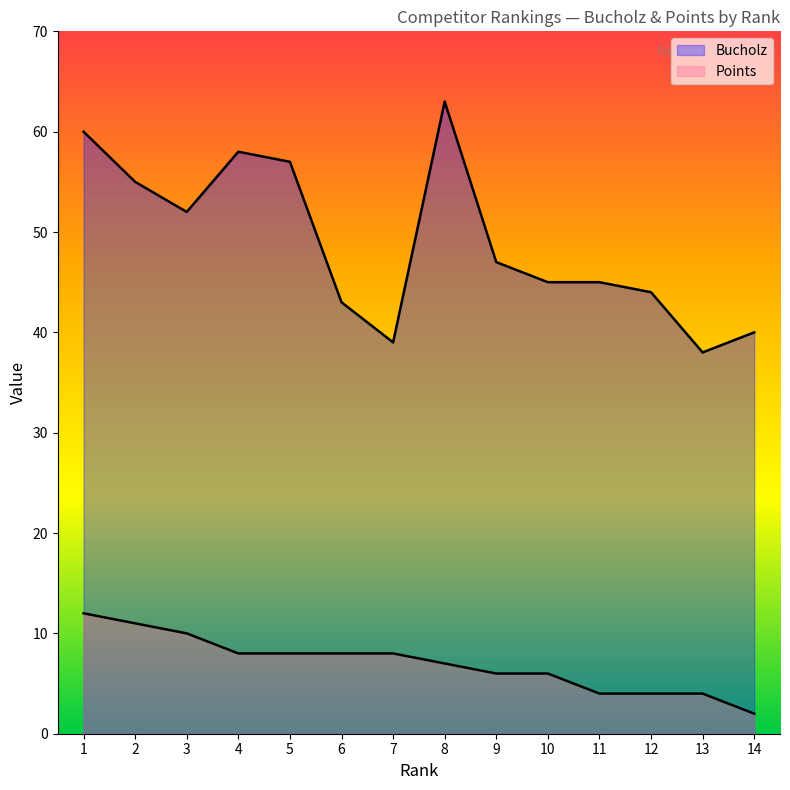

Rank the series by their average value, from lowest to highest.

Points, Bucholz